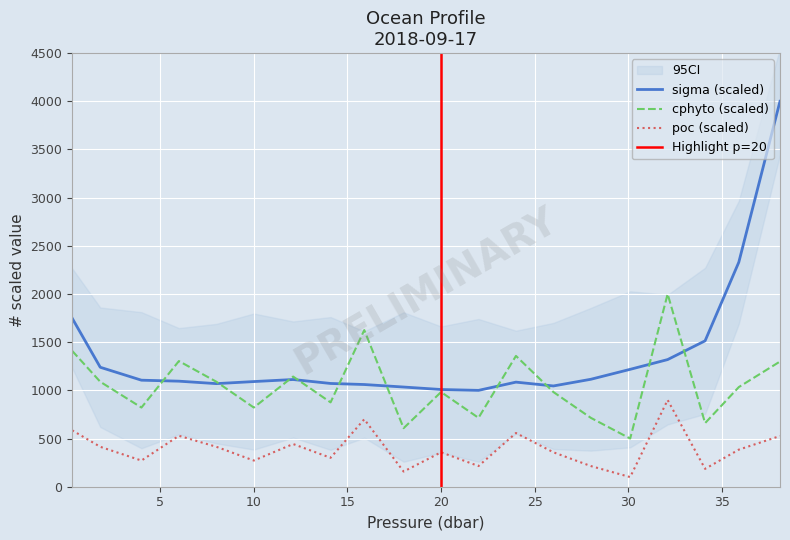

At which label does sigma reach its peak?

38.1